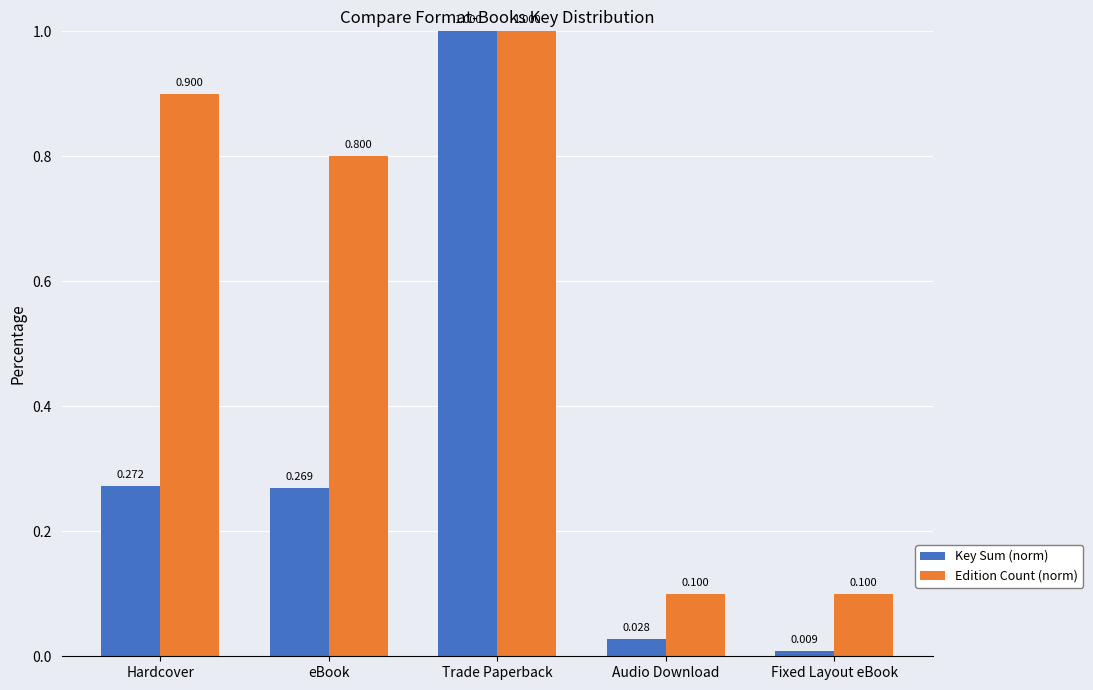

At how many categories does at least one series exceed 0?

5